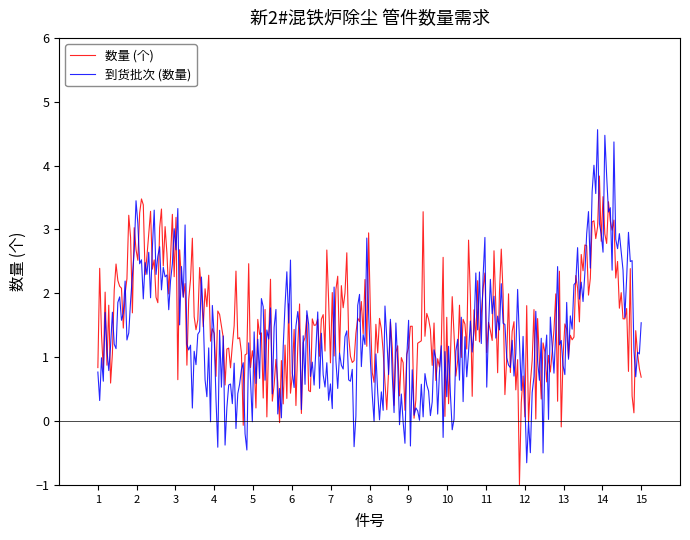

What is the highest value of the 数量 (个) series?

3.8